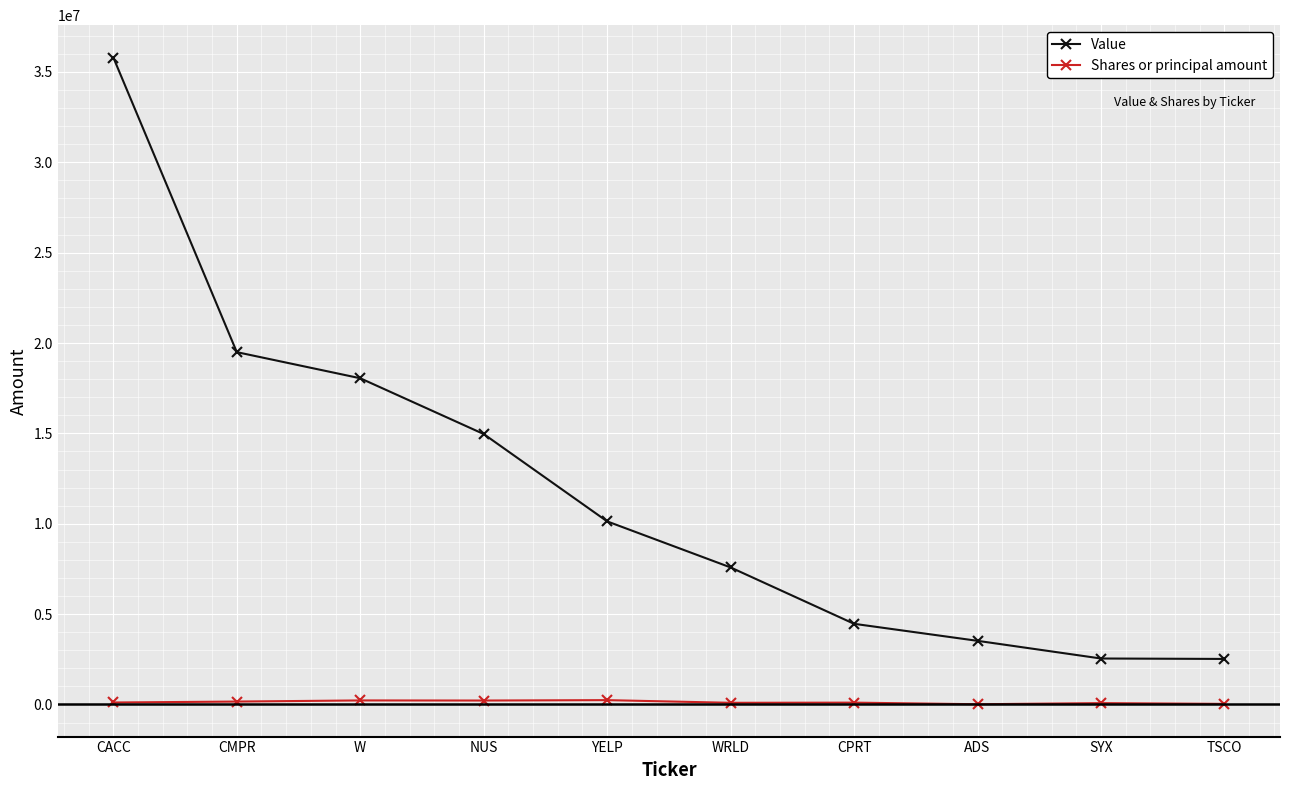

Which series changed the most between CACC and ADS?

Value